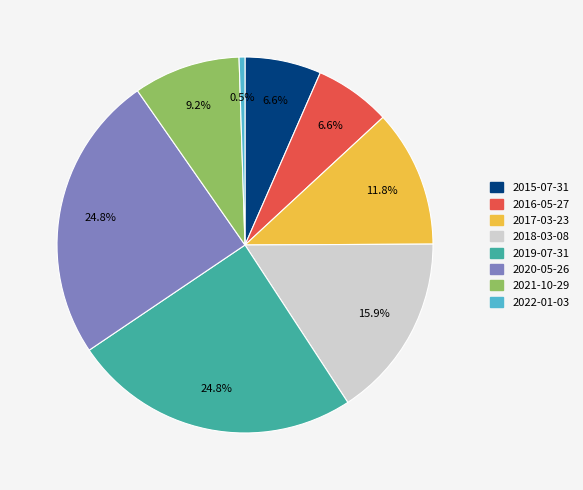

Does any single category account for the majority?

No